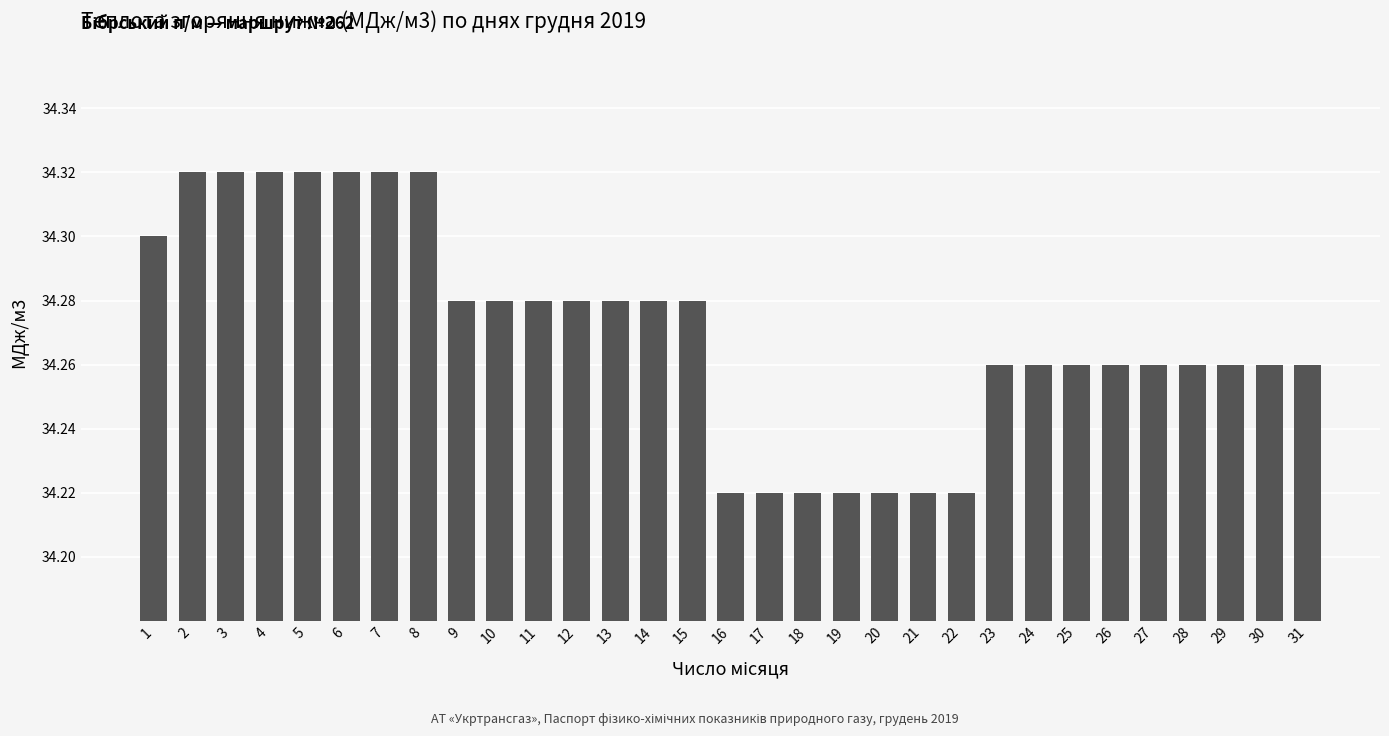

The value at 1 is 34.3. True or false?

True